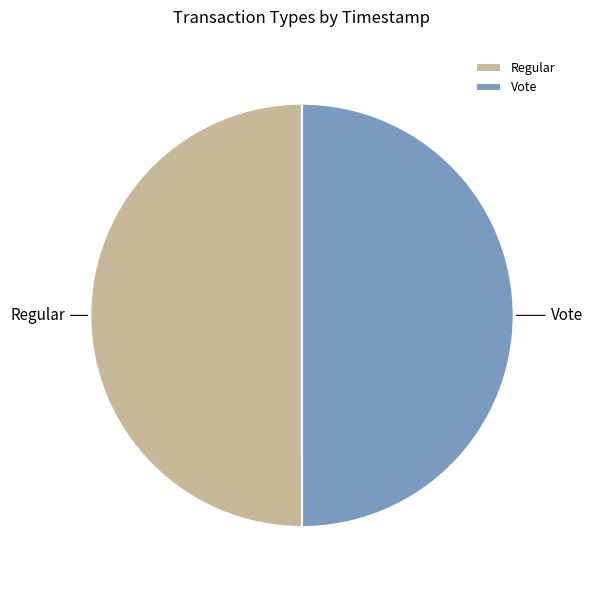

Combined, do Regular and Vote account for over 50%?

Yes